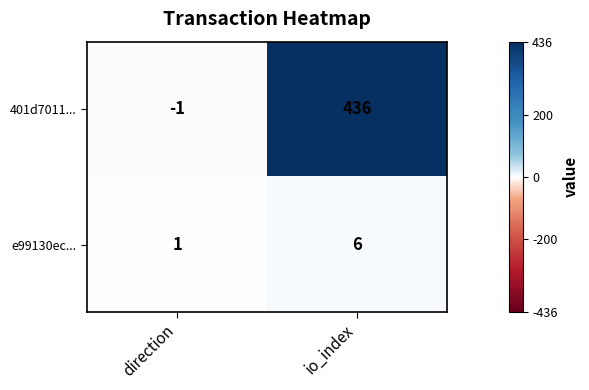

Reading left to right, transcribe all the data shown in this chart.

401d7011...: direction=-1	io_index=436
e99130ec...: direction=1	io_index=6